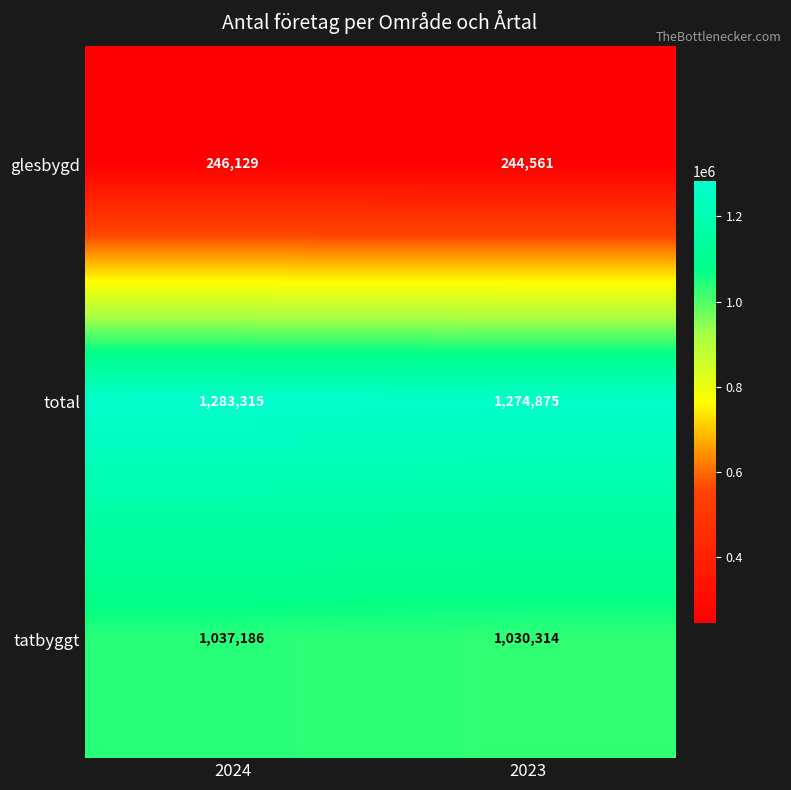

How many distinct data groups are displayed?

3